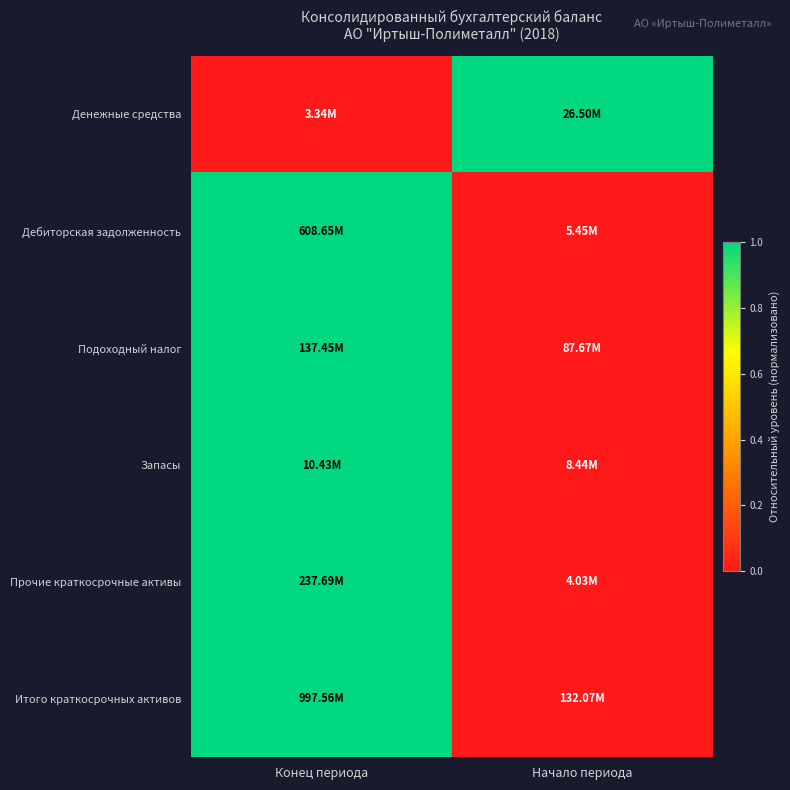

Reading left to right, transcribe all the data shown in this chart.

Денежные средства: Конец периода=0	Начало периода=1
Дебиторская задолженность: Конец периода=1	Начало периода=0
Подоходный налог: Конец периода=1	Начало периода=0
Запасы: Конец периода=1	Начало периода=0
Прочие краткосрочные активы: Конец периода=1	Начало периода=0
Итого краткосрочных активов: Конец периода=1	Начало периода=0